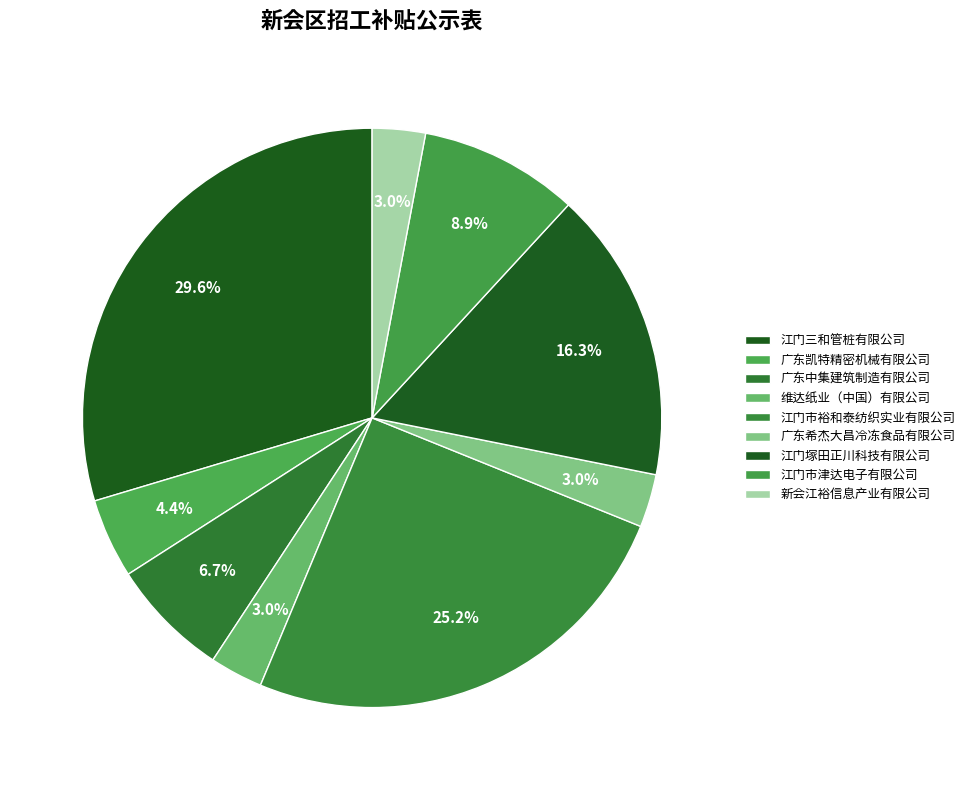

How many segments does this pie chart have?

9